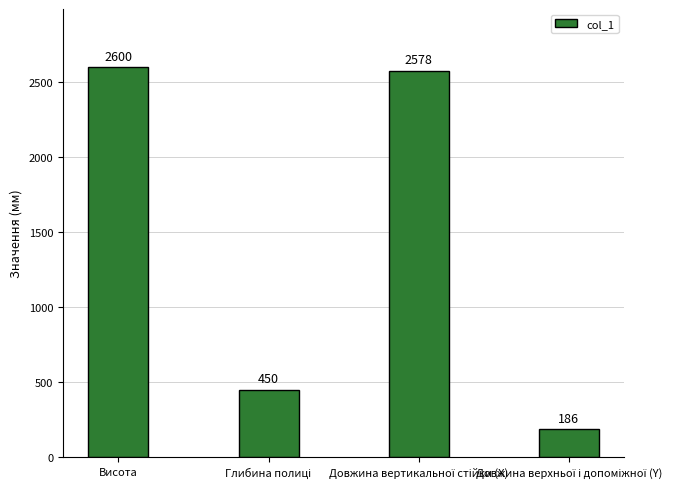

How many categories are shown in the chart?

4